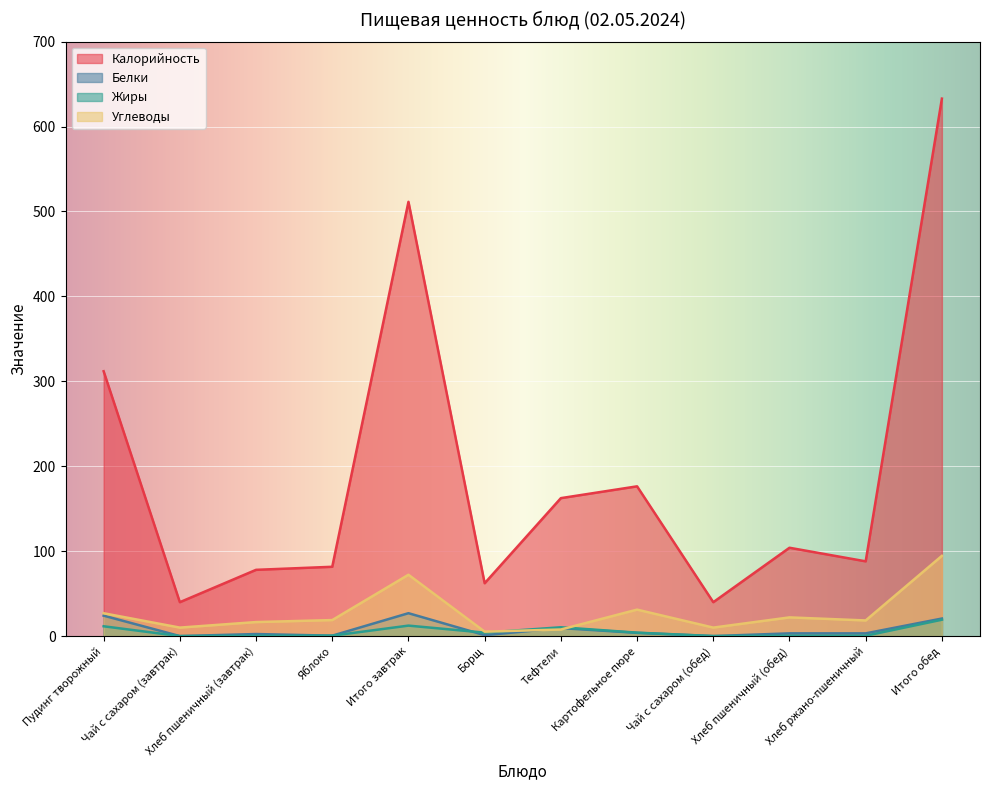

True or false: Углеводы and Жиры cross at least once.

True